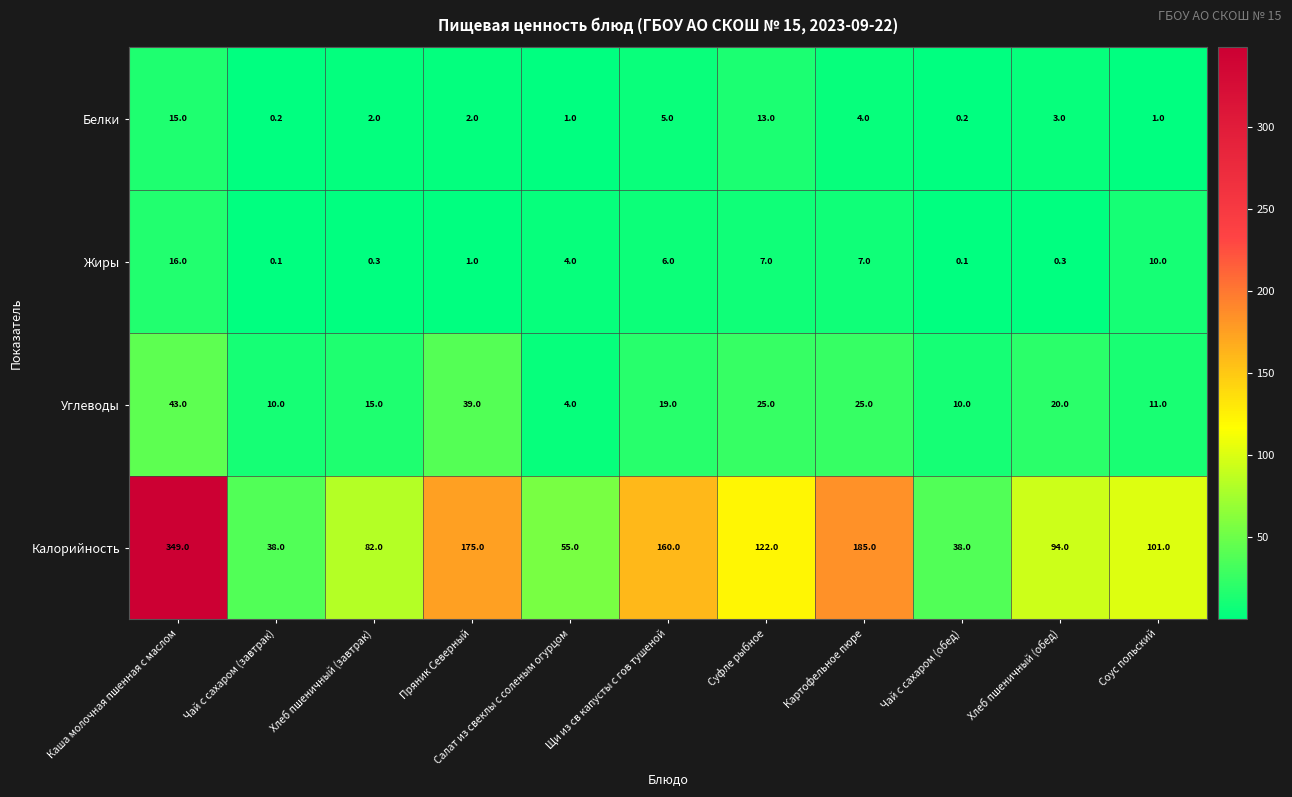

What is the highest value of the Белки series?

15.0